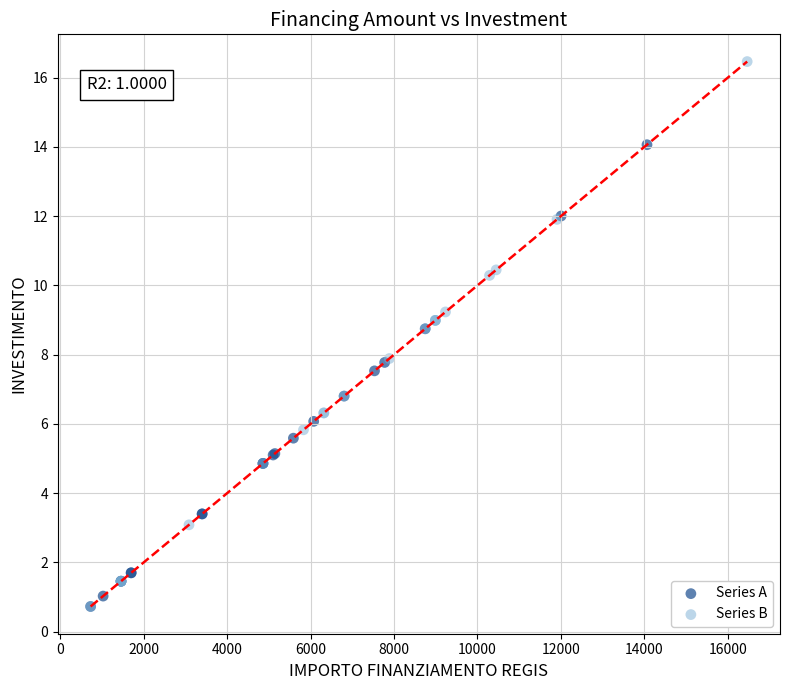

Which series reaches the maximum Y coordinate?

Series B